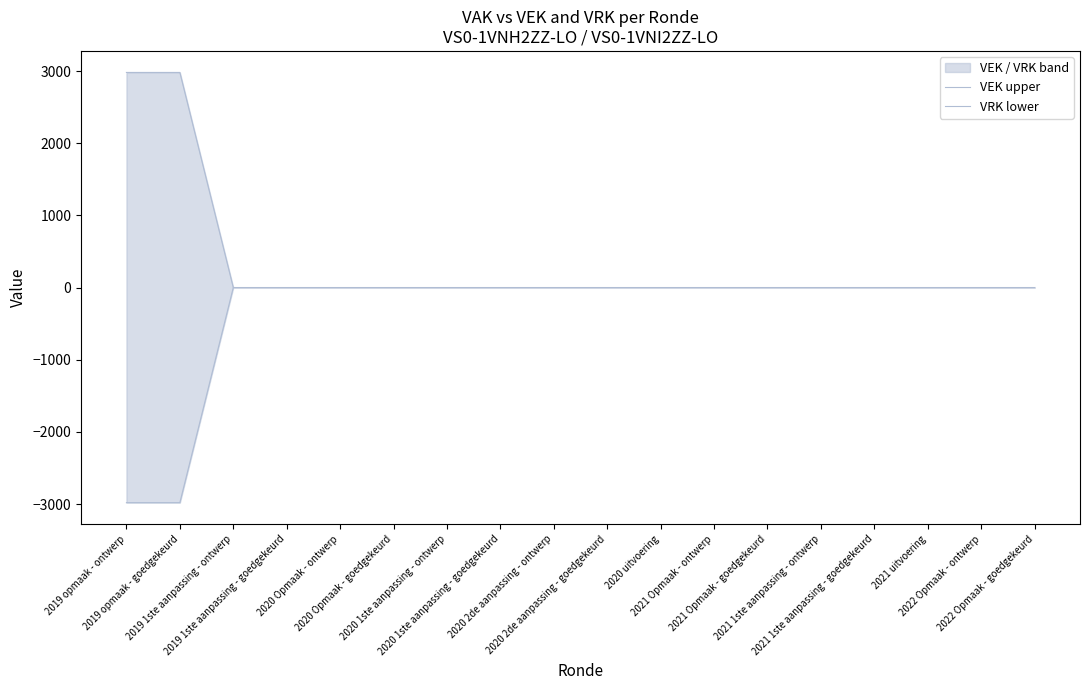

Where is VEK upper nearest to the value 1490?

2019 1ste aanpassing - ontwerp